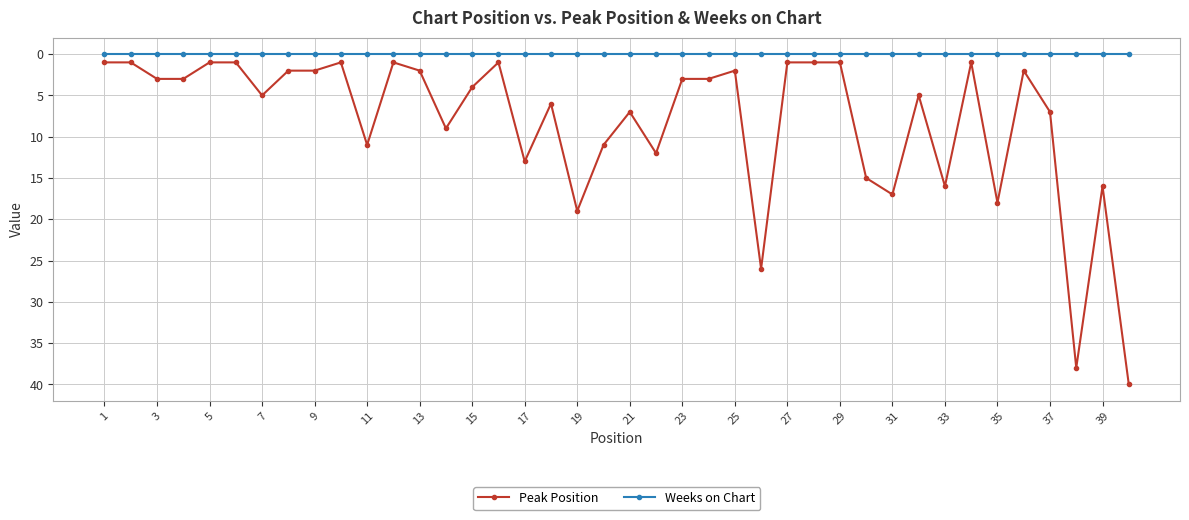

What are all the series names shown in the legend?

Peak Position, Weeks on Chart